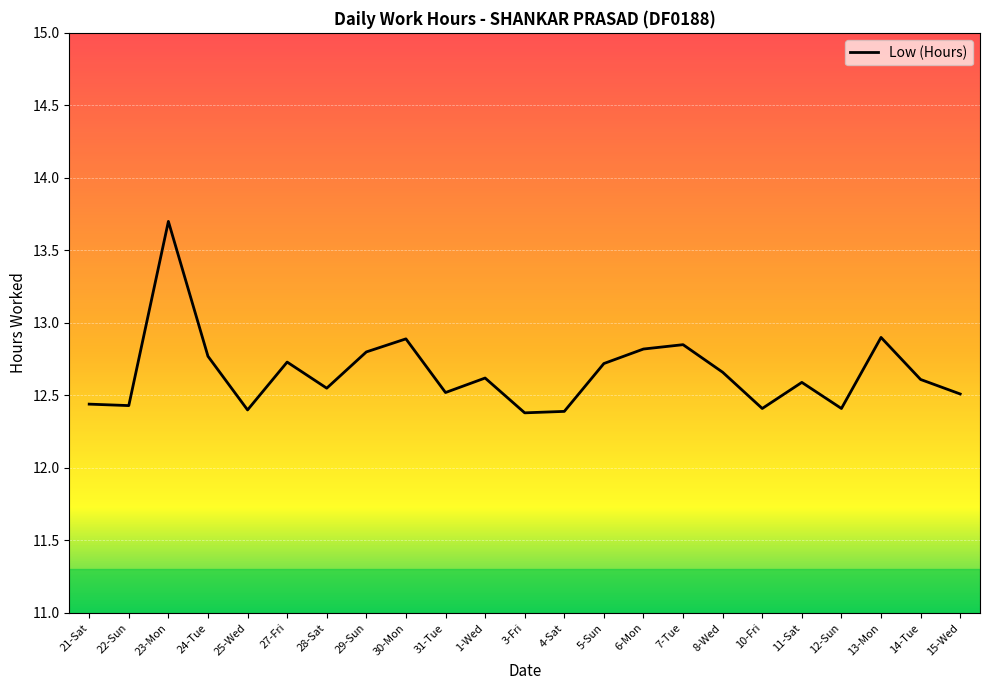

True or false: the data shows 20.3 at 7-Tue.

False